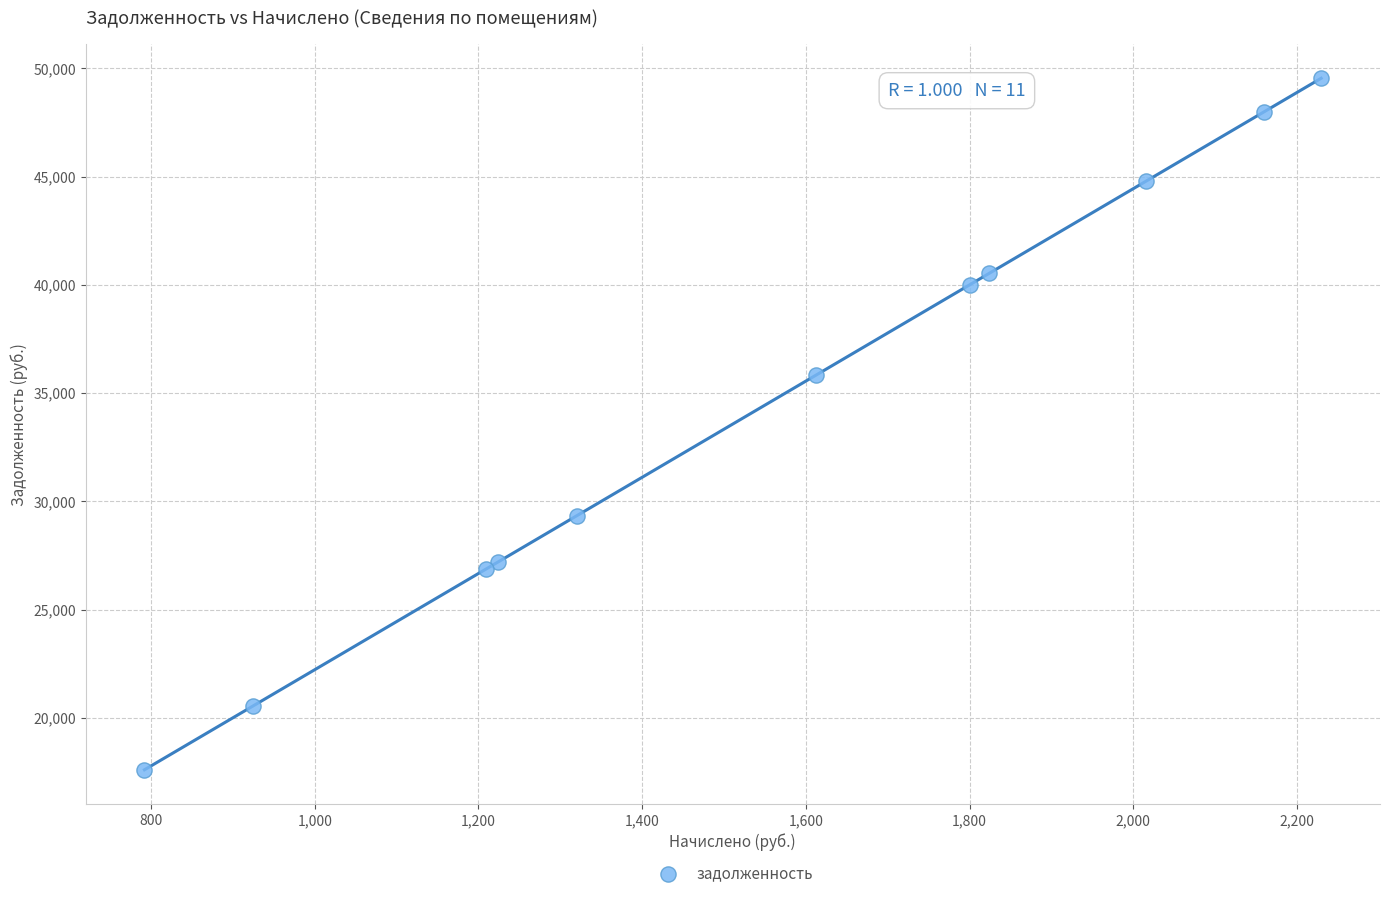

What Y value in the scatter plot is closest to 33569?

35836.3